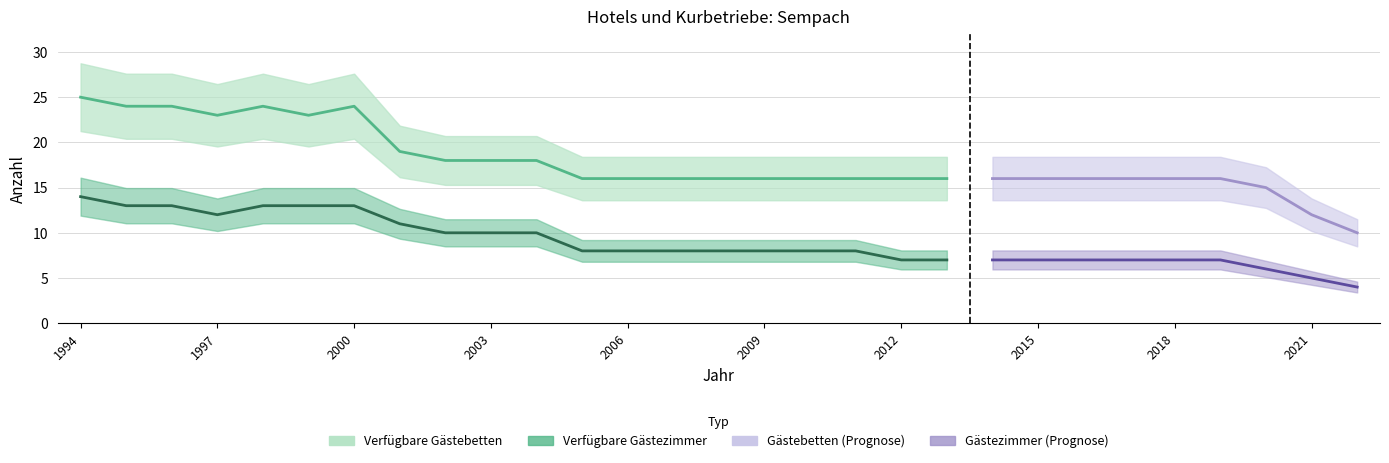

Which series has the widest spread of values?

Verfügbare Gästebetten